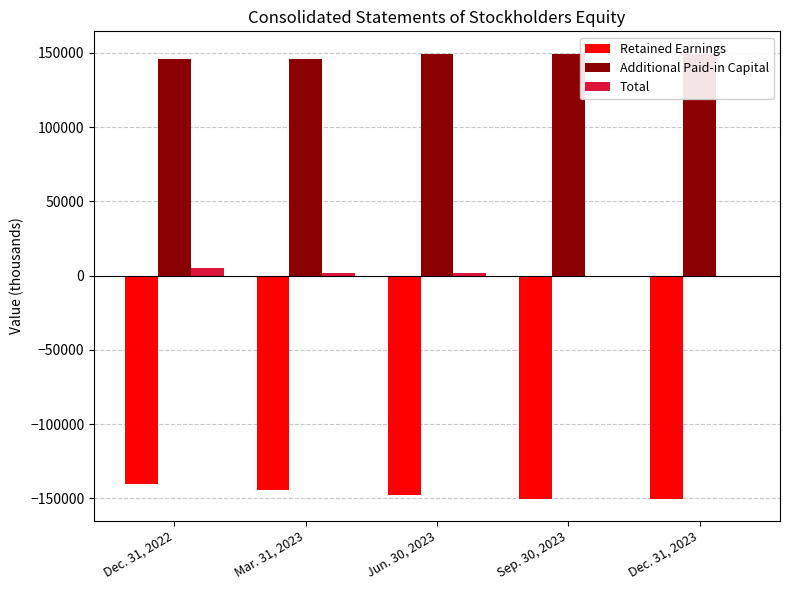

What is the label of the 5th bar from the right?

Dec. 31, 2022